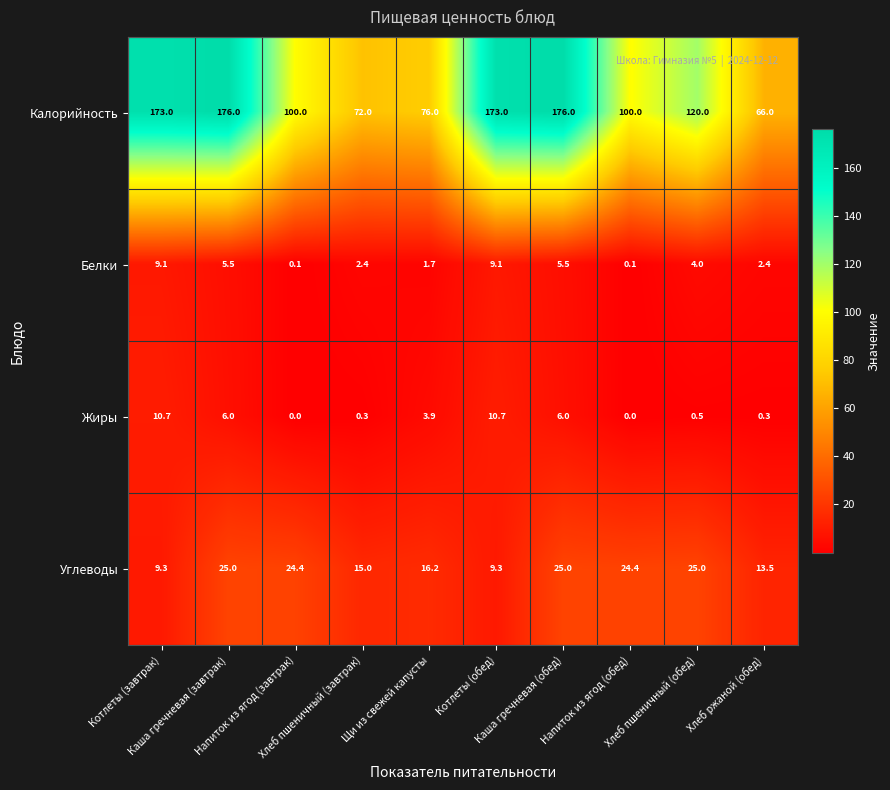

What is the highest value of the Калорийность series?

176.0